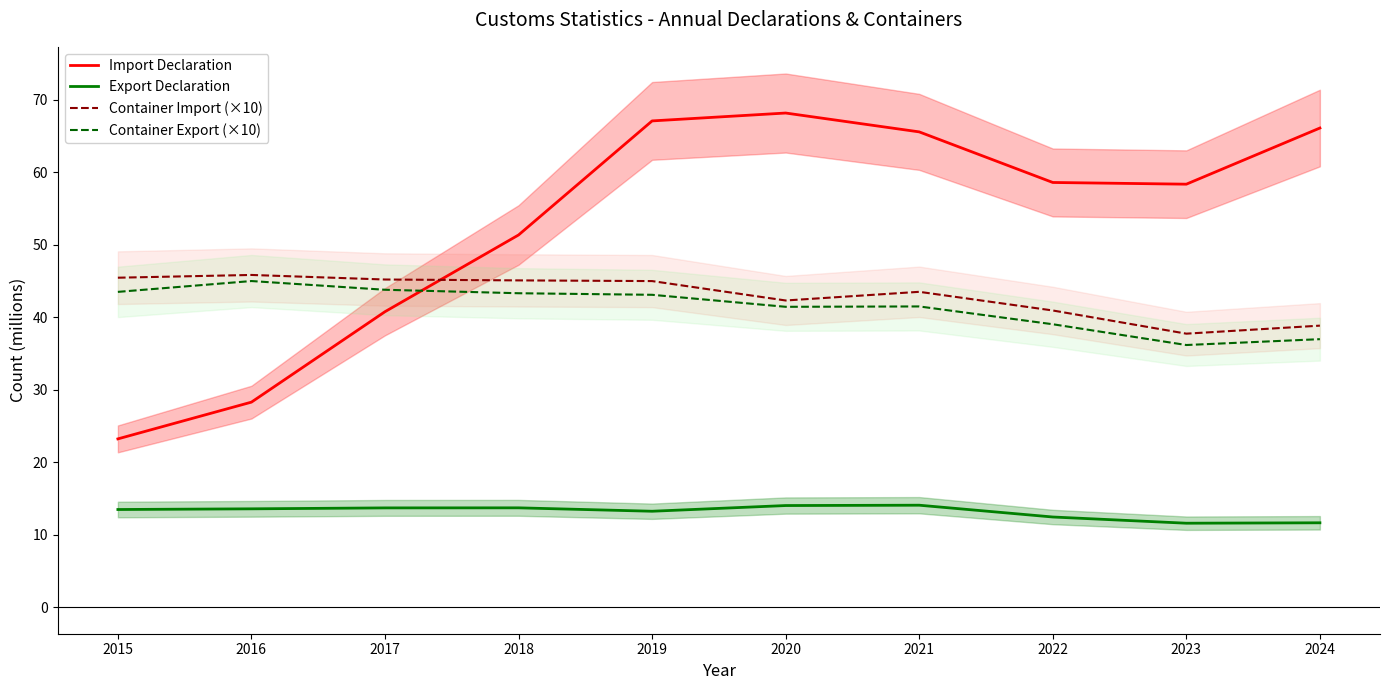

Where is the first local maximum for Container Export (×10)?

2016